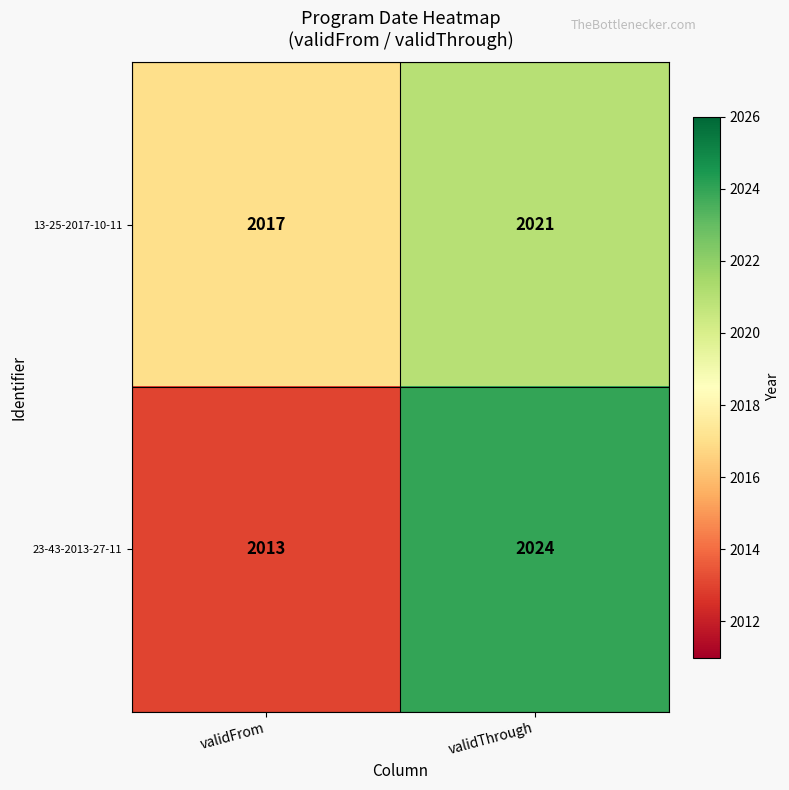

What is the total value across all series at validFrom?

4030